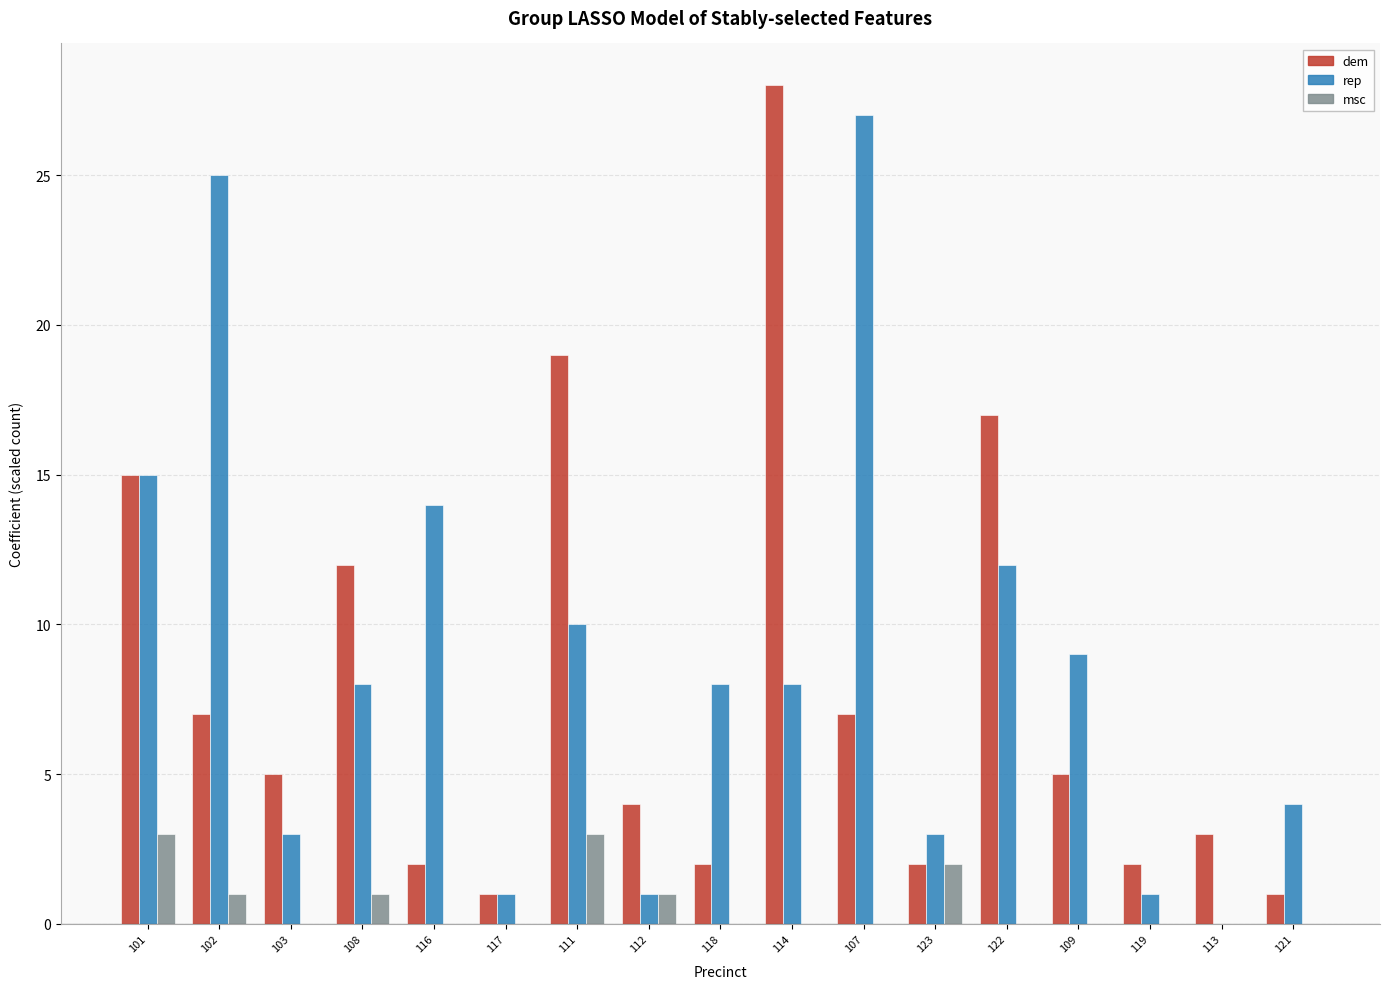

What is the maximum value shown in the chart?

28